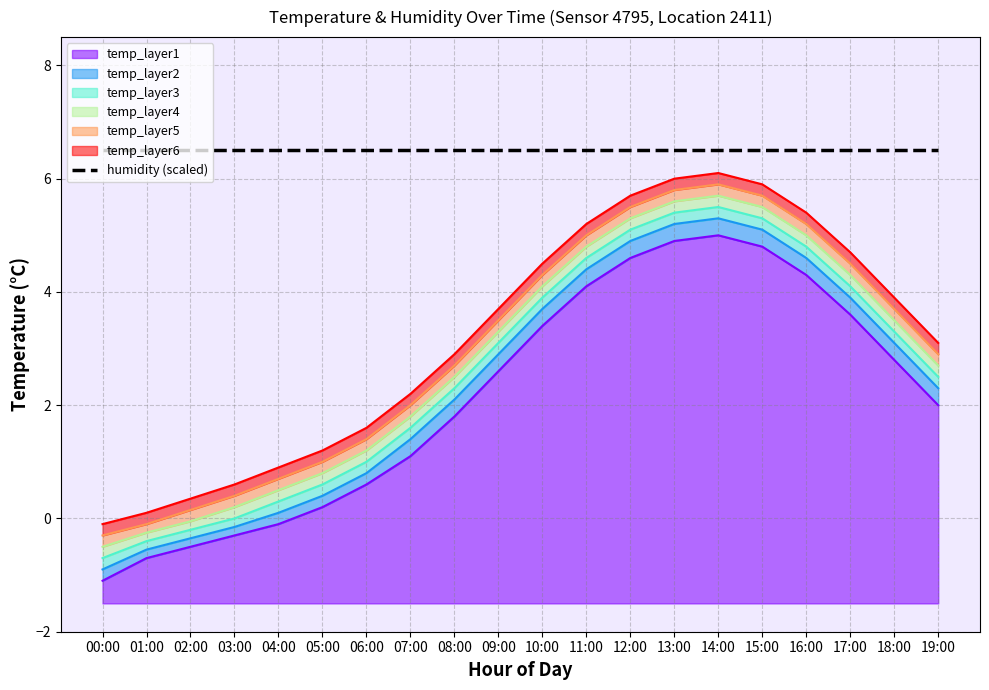

How many lines are shown in the chart?

6